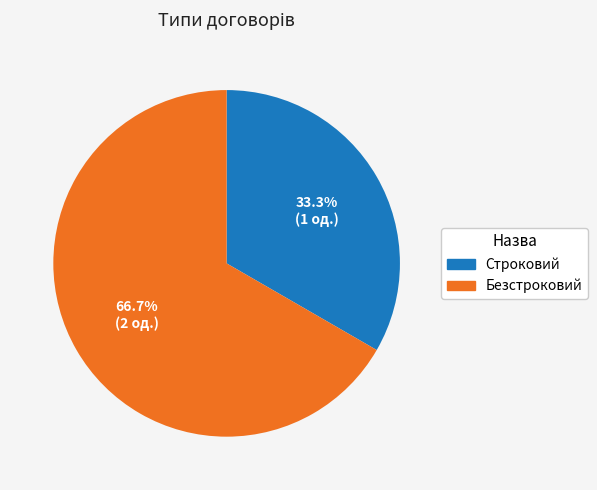

Which category has the biggest portion of the pie?

Безстроковий